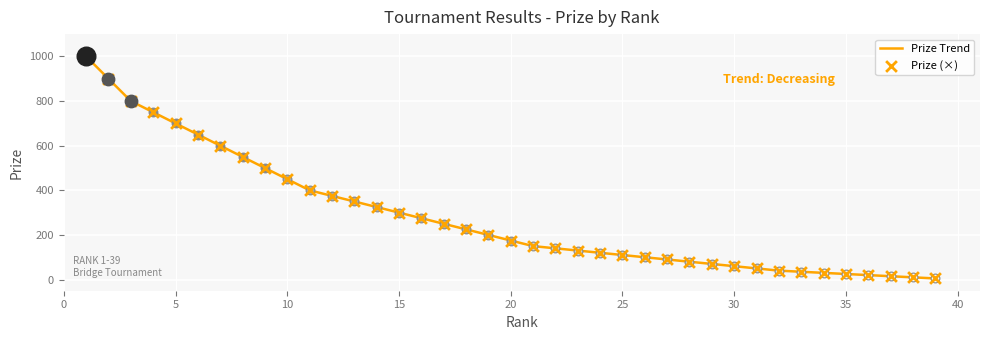

What is the maximum value shown in the chart?

1000